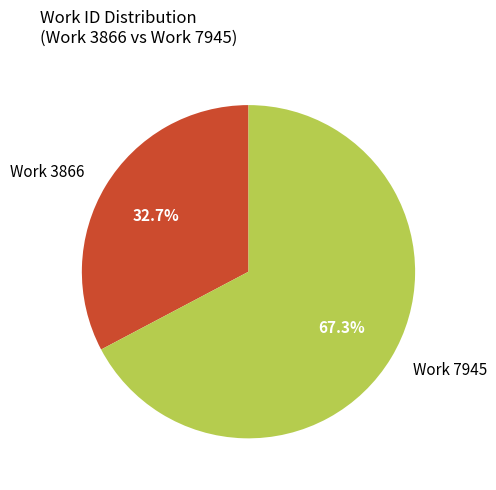

The Work 7945 slice represents 67% of the pie. True or false?

True